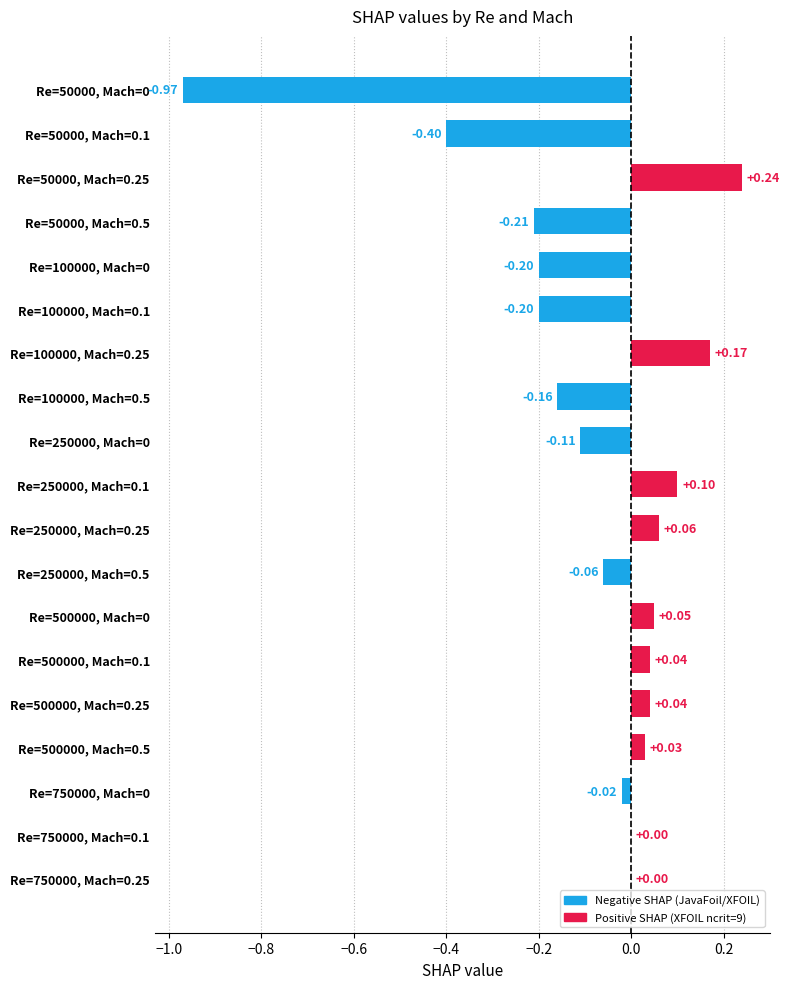

What is the sum of all values?

-1.6